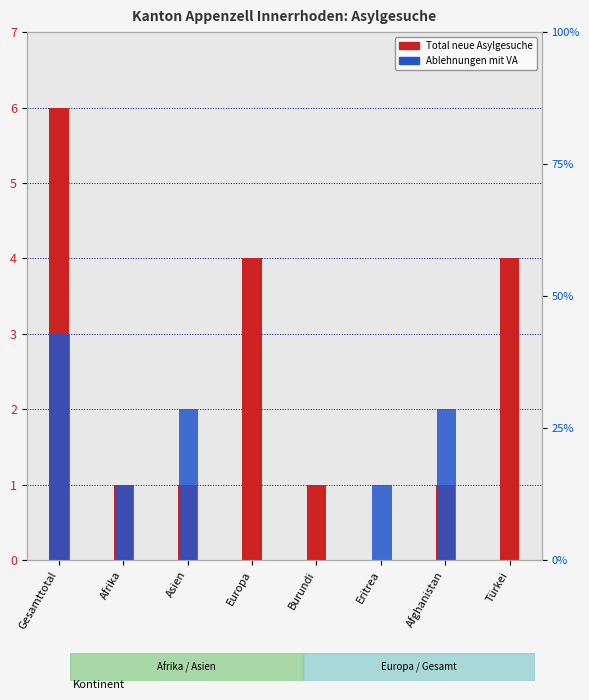

How many distinct data groups are displayed?

2